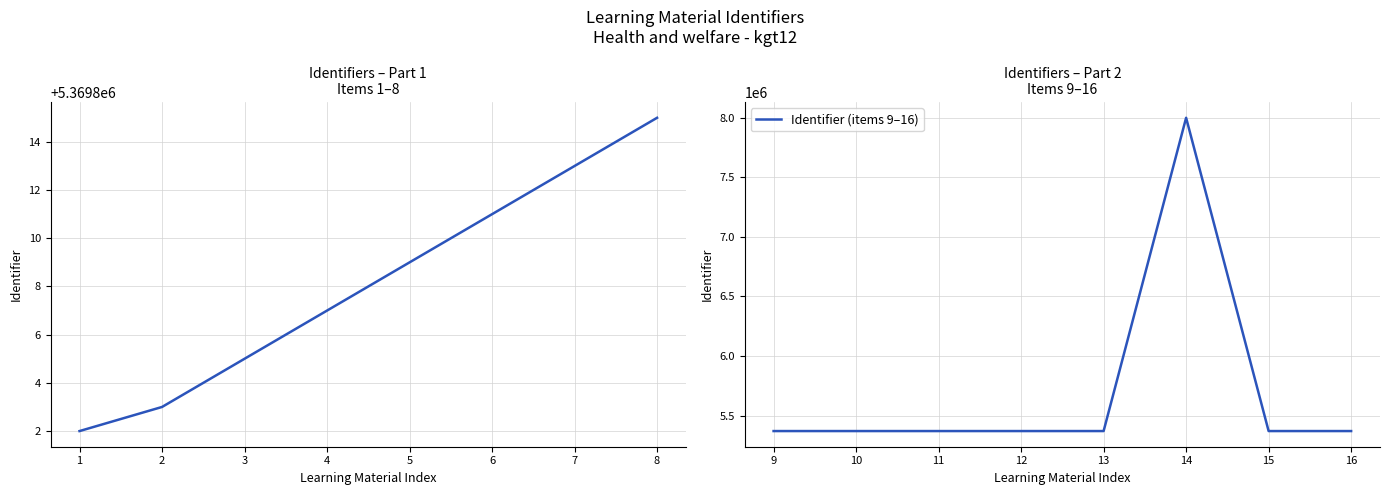

True or false: Identifier (items 9–16) has more than 0 interior local peaks.

True